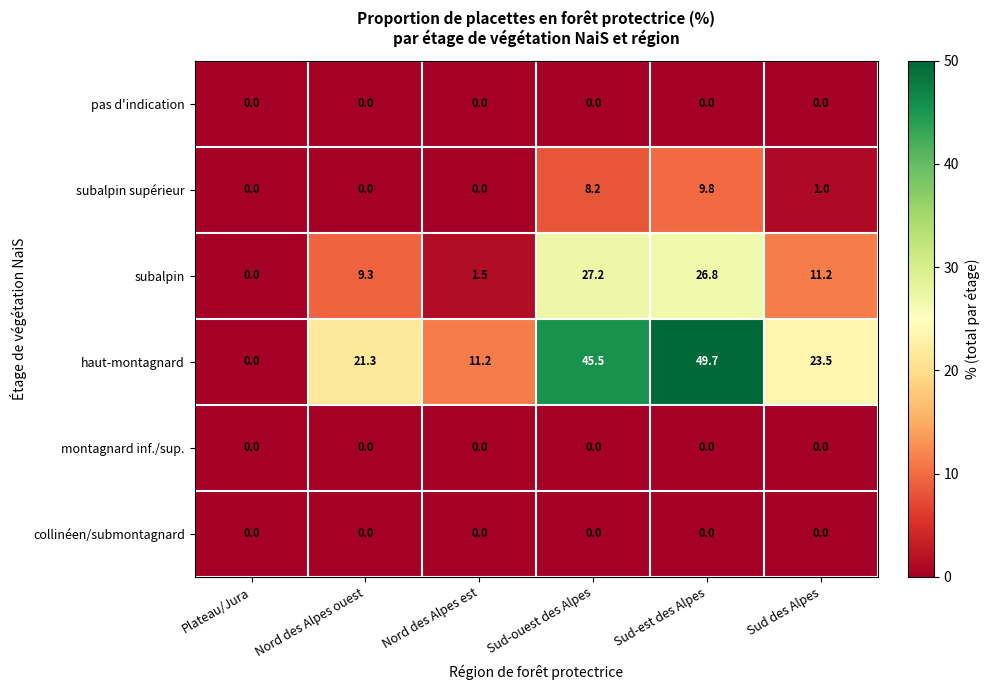

The value of collinéen/submontagnard at Sud-ouest des Alpes is 0.0. True or false?

True